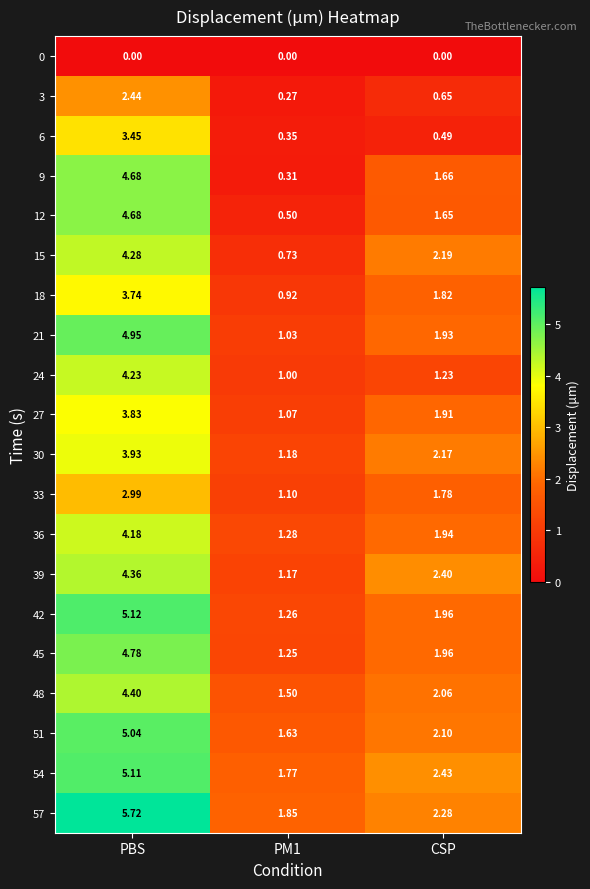

Which label corresponds to the largest value in the chart?

PBS